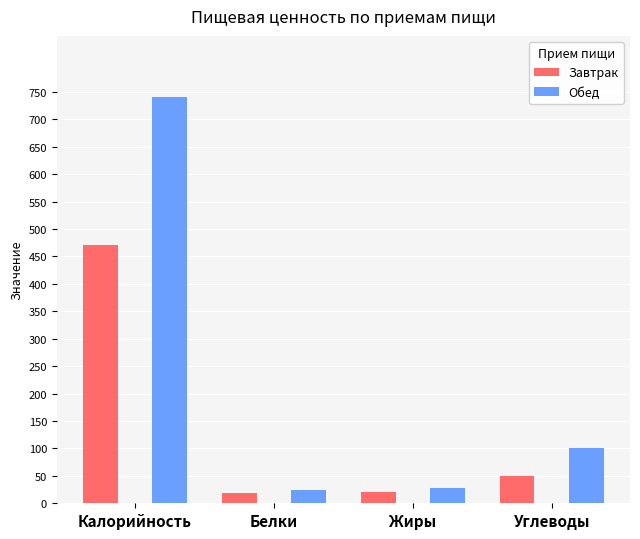

At which label does Завтрак first exceed 50?

Калорийность